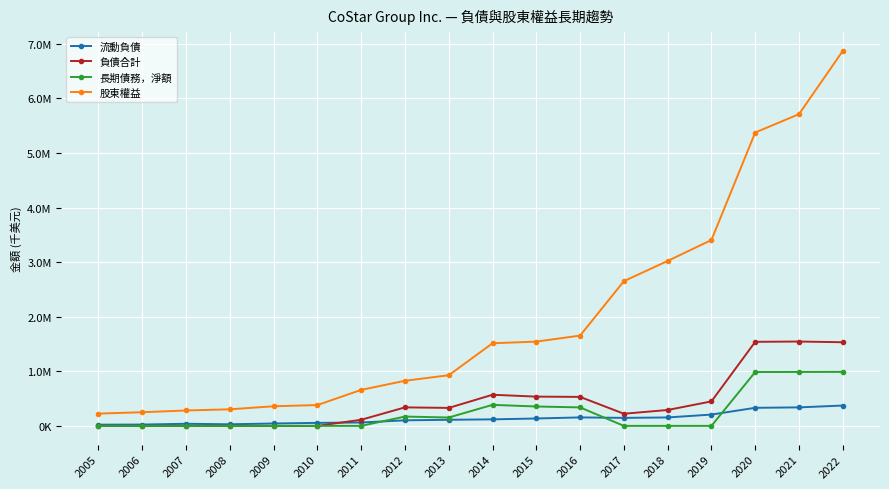

What is the difference between the 負債合計 values at 2015 and 2005?

535791